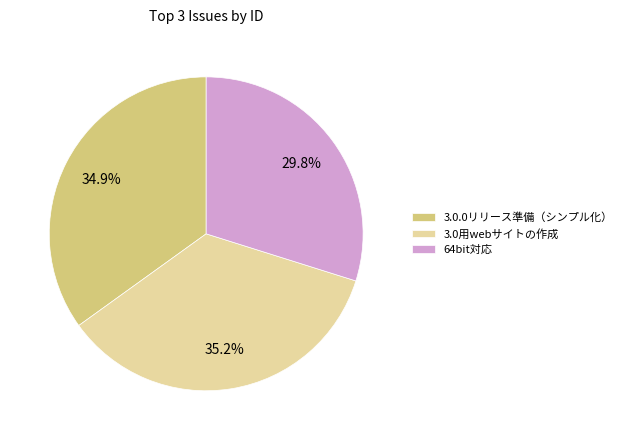

What percentage do 64bit対応 and 3.0.0リリース準備（シンプル化） together represent?

64.8%